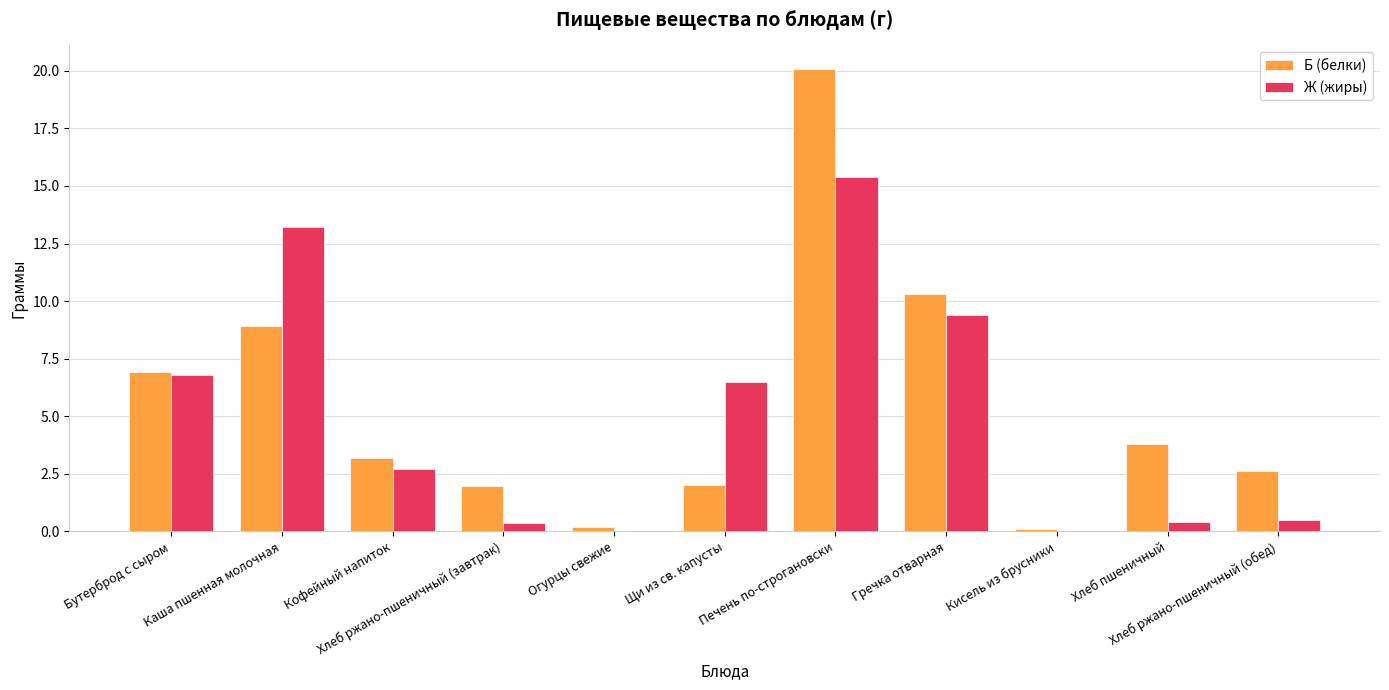

What is the maximum value for Б (белки)?

20.1